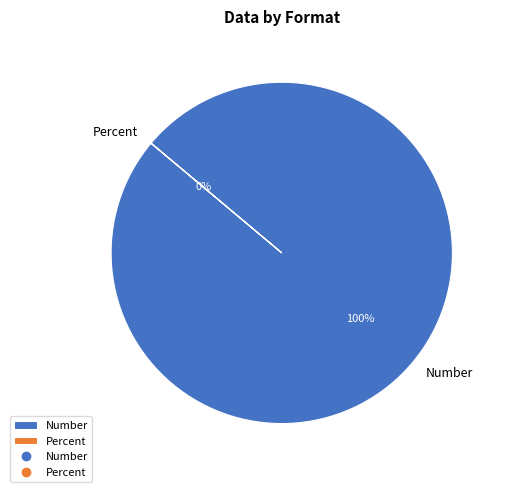

How many segments does this pie chart have?

2